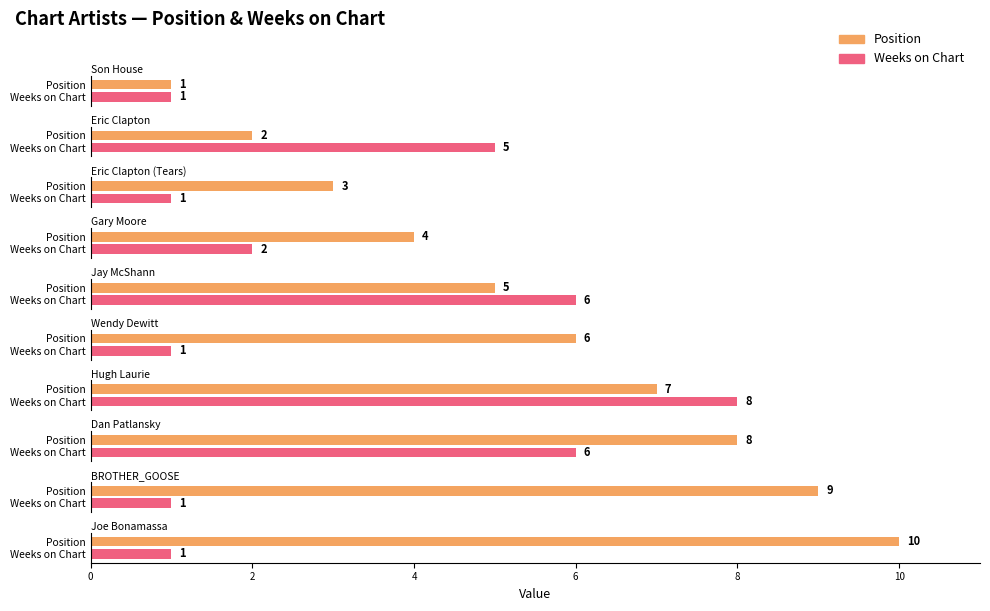

What is the spread (max minus min) of values at Eric Clapton
(Tears)?

2